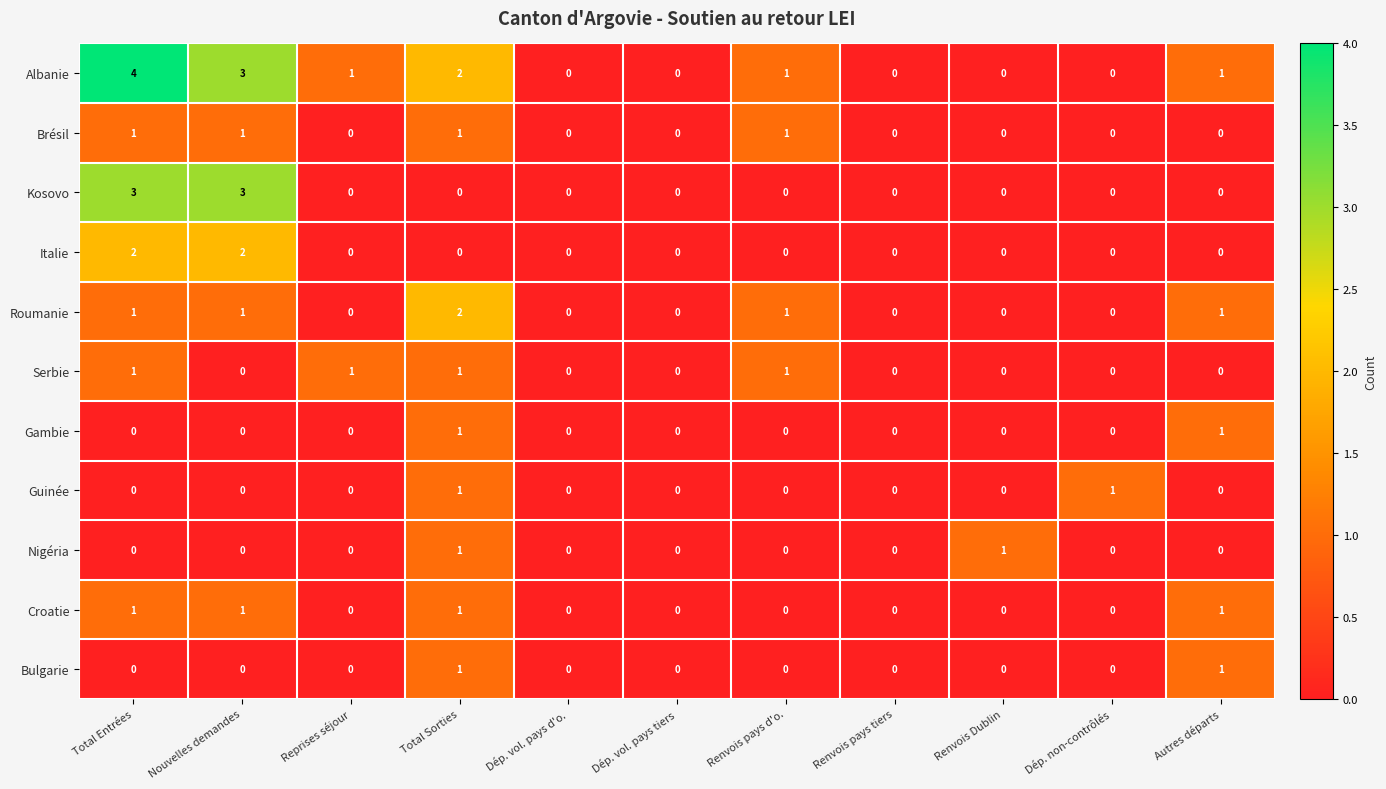

How many distinct data groups are displayed?

11